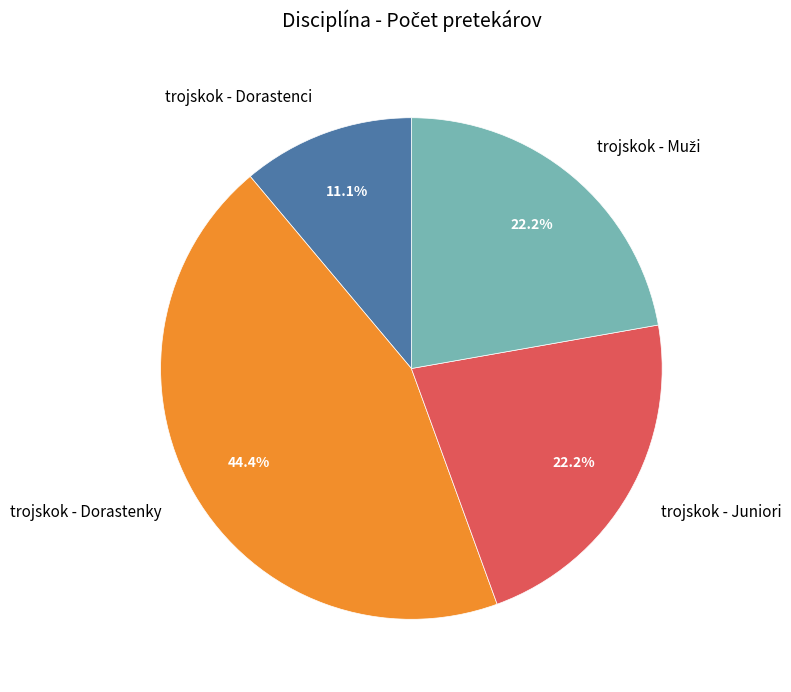

Is there any slice that represents more than half of the pie?

No